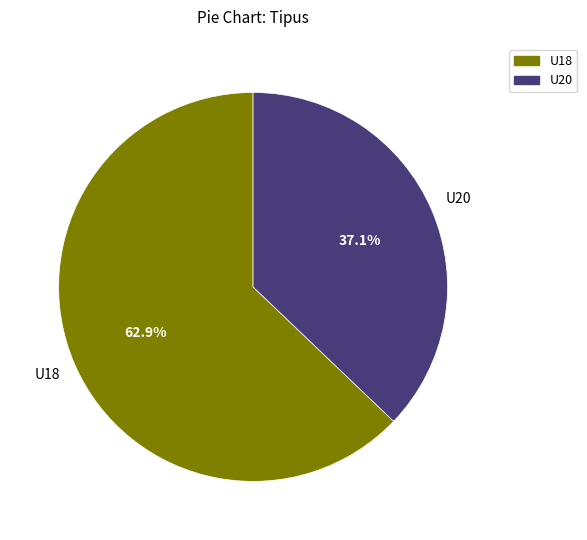

To the nearest percent, what is the difference between the largest and smallest slice percentages?

26%